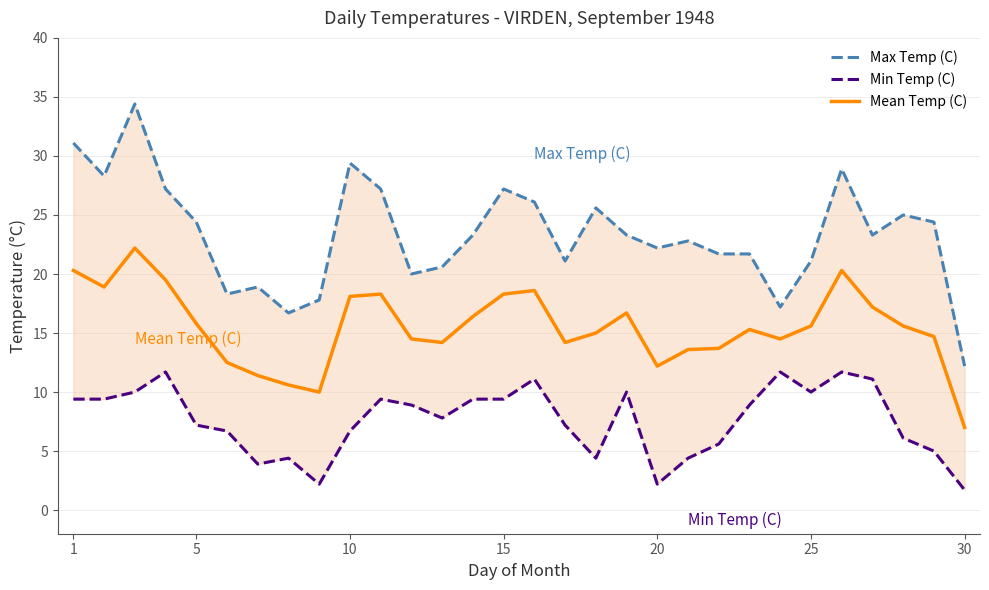

True or false: Max Temp (C) and Min Temp (C) intersect in this chart.

False